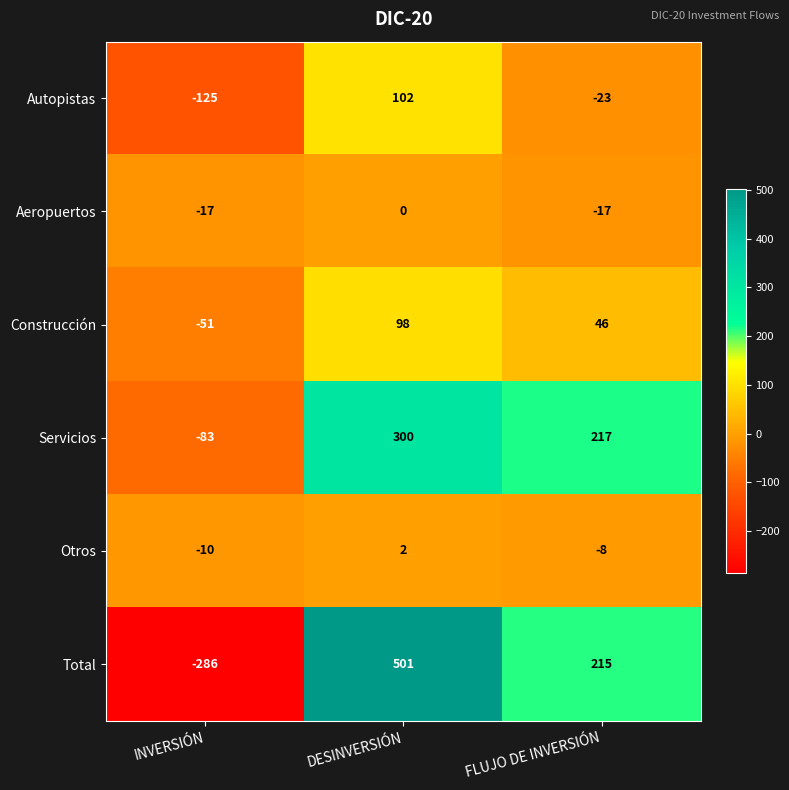

Is it true that Otros equals 3 at DESINVERSIÓN?

False